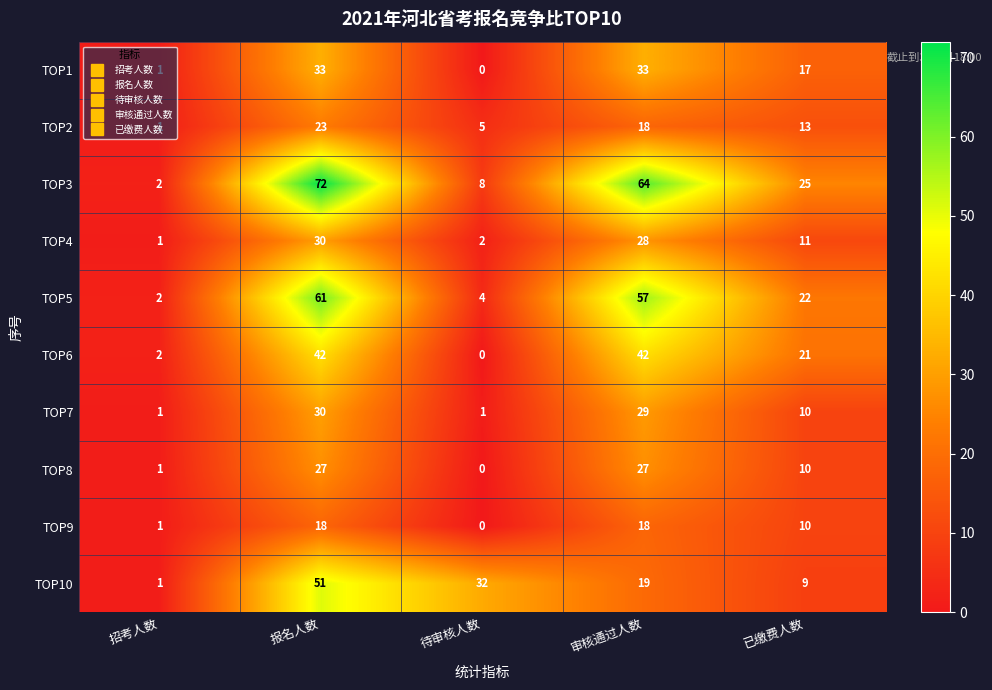

Between 招考人数 and 待审核人数, which series saw the biggest shift?

TOP10